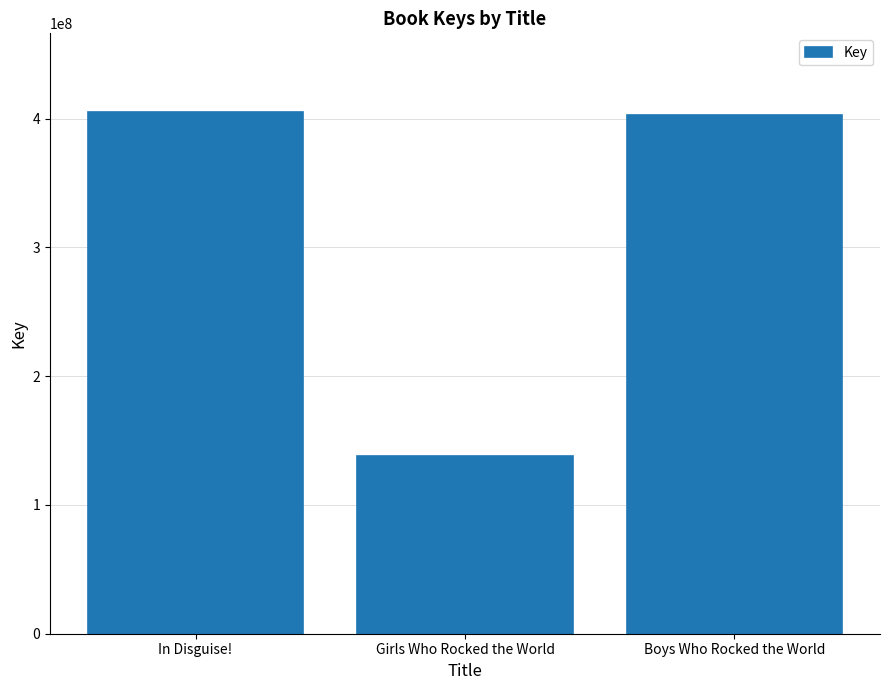

At which label is the value closest to 271861094?

Boys Who Rocked the World